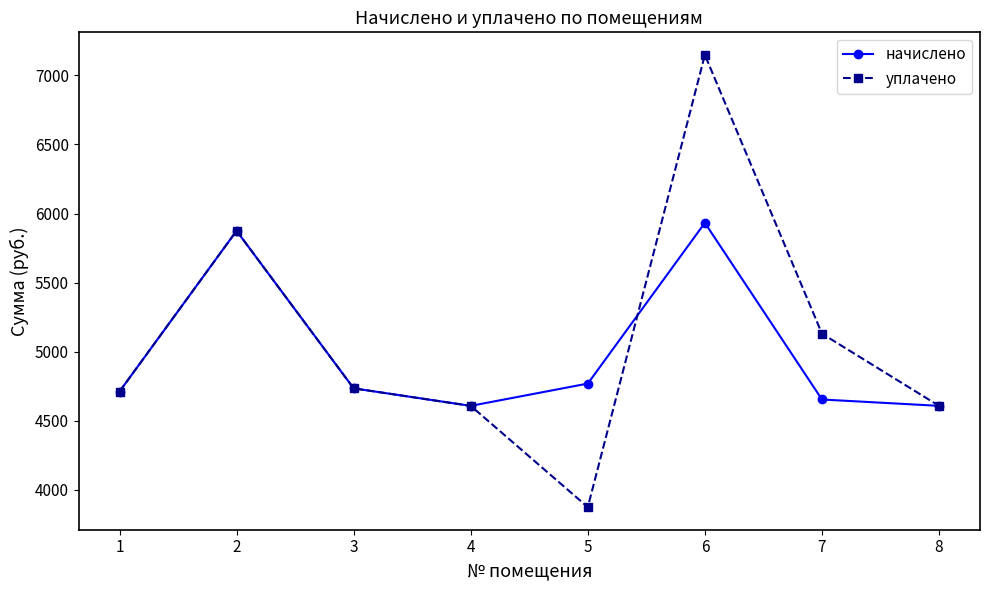

Between 3 and 6, which series saw the biggest shift?

уплачено